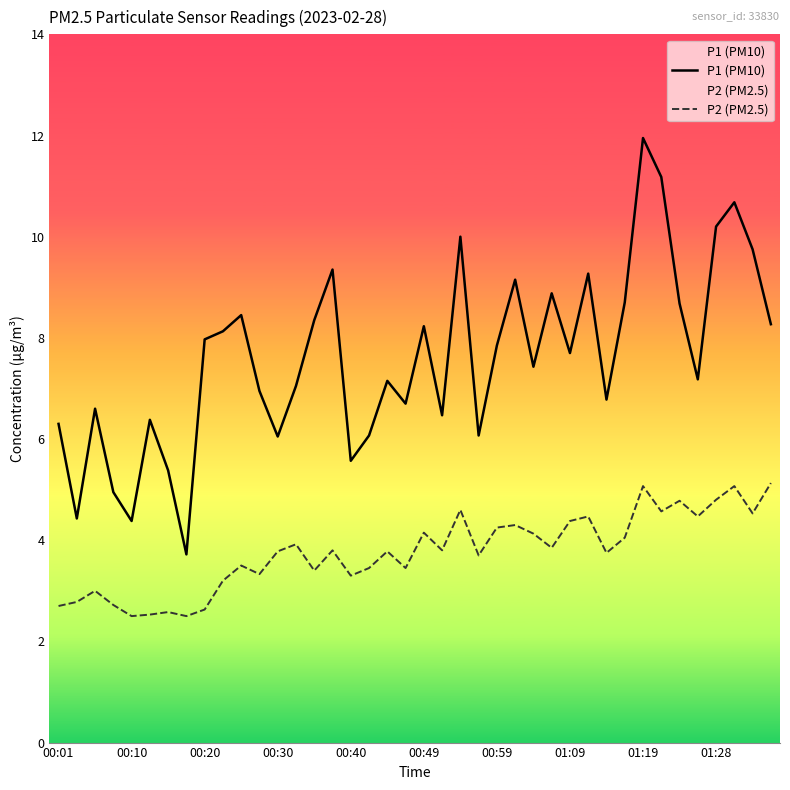

The value of P1 (PM10) at 19 is 6.7. True or false?

True